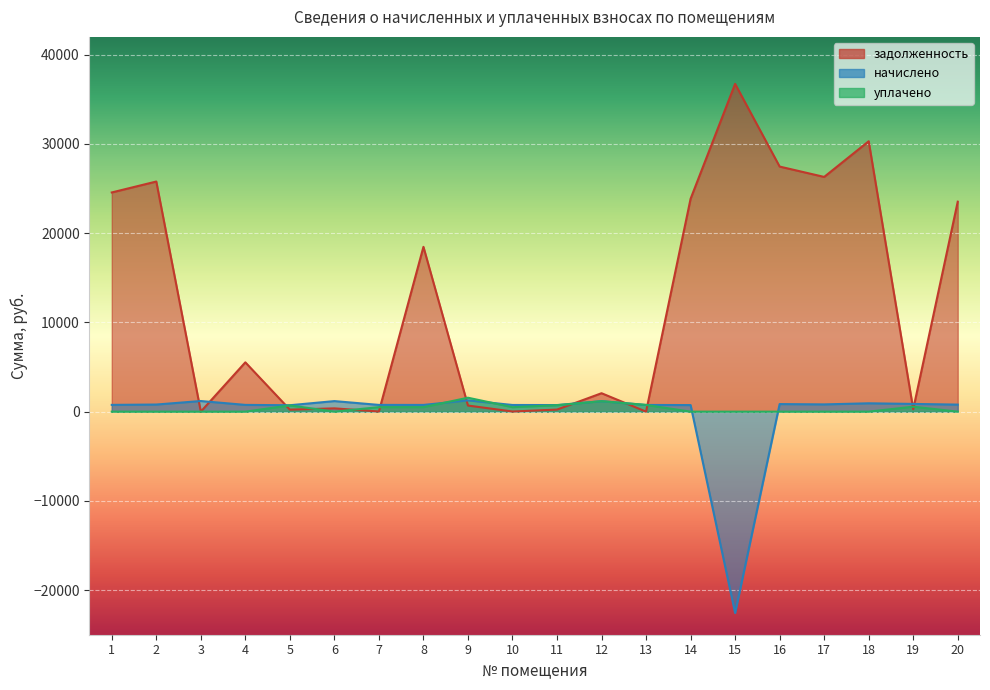

Between which two adjacent categories do задолженность and начислено first intersect?

2 and 3